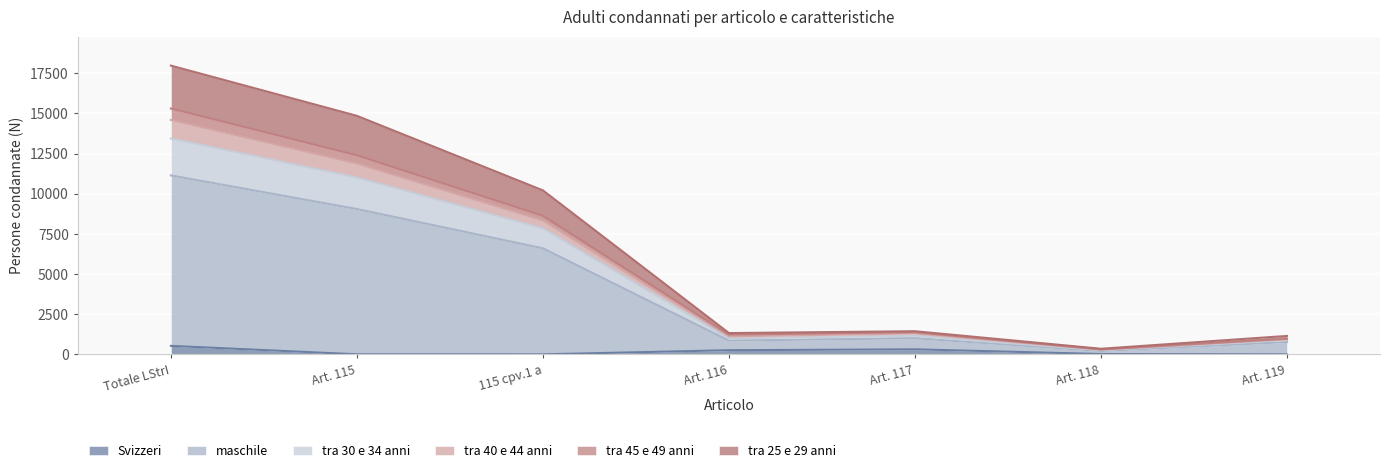

What is the total value across all series at Totale LStrI?

17981